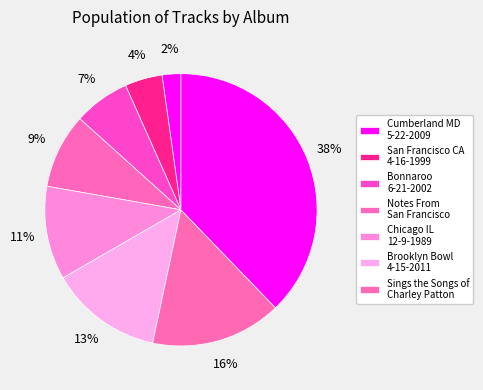

Count the number of slices in the pie.

8